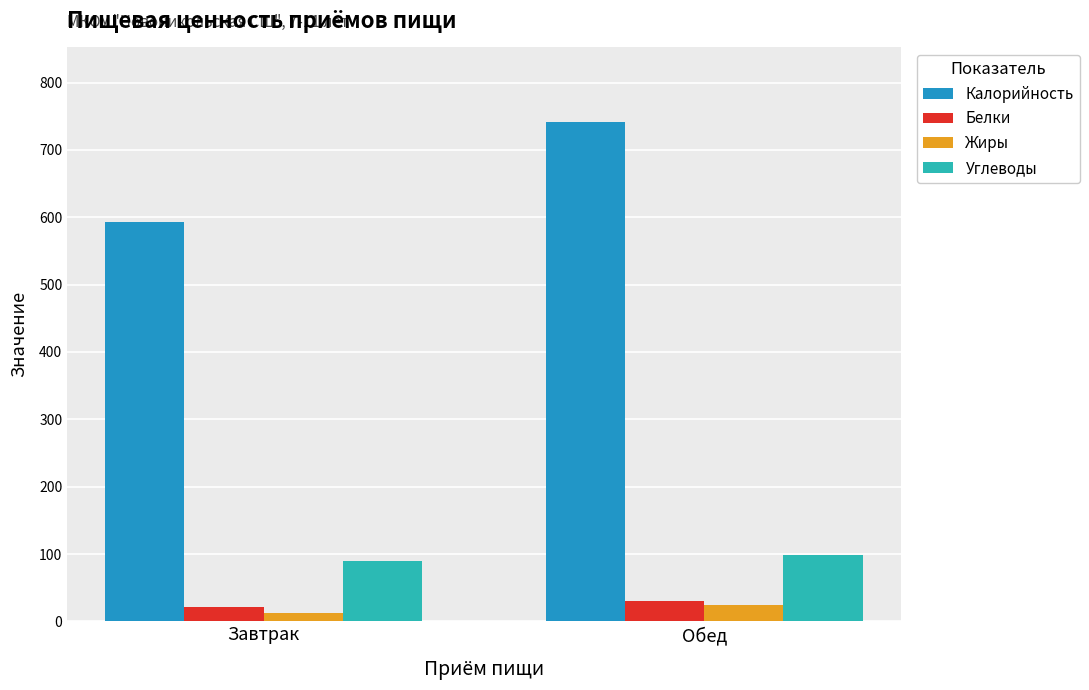

What is the approximate value of Углеводы at Обед?

99